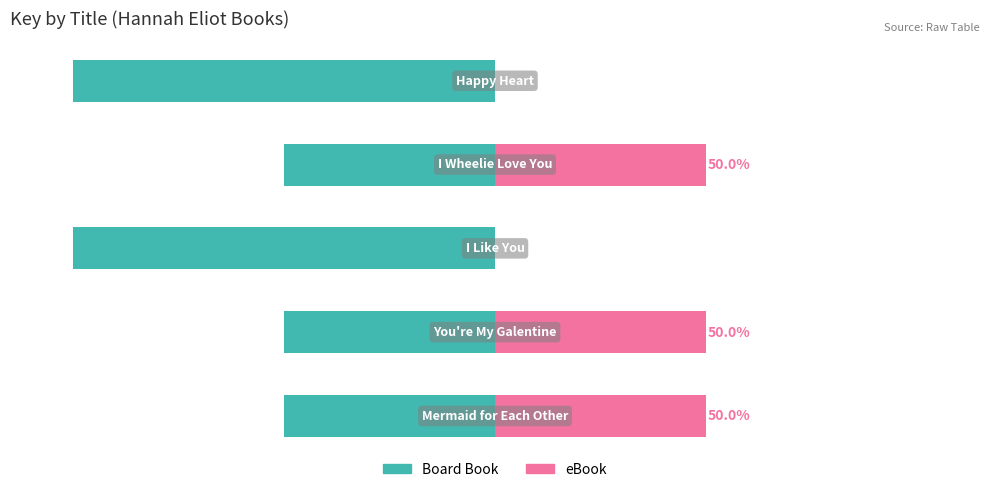

Reading left to right, extract all data points from this chart.

Board Book: 0=-50	1=-50	2=-100	3=-50	4=-100
eBook: 0=50	1=50	2=0	3=50	4=0